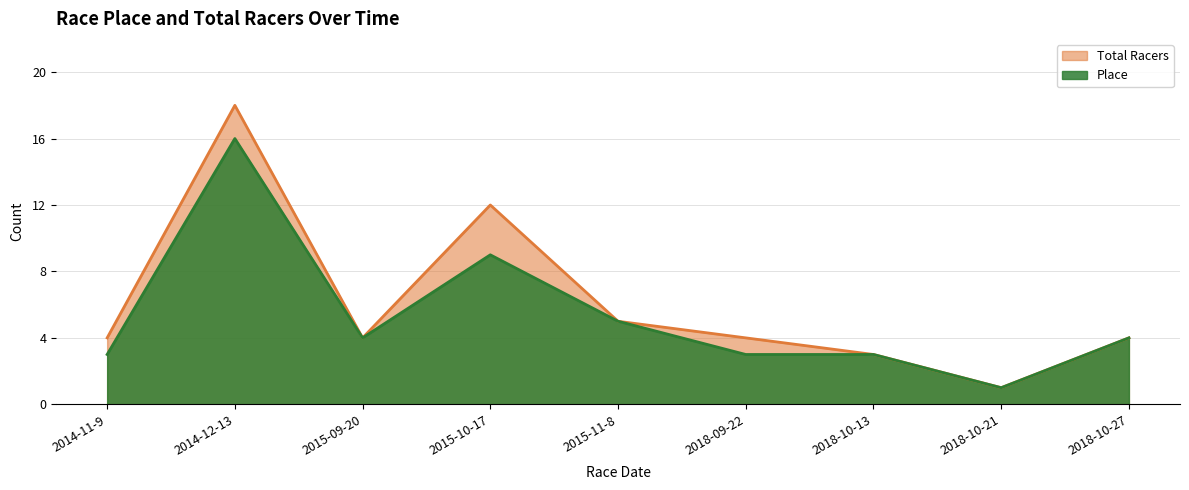

At which category does Total Racers reach its first local valley?

2015-09-20